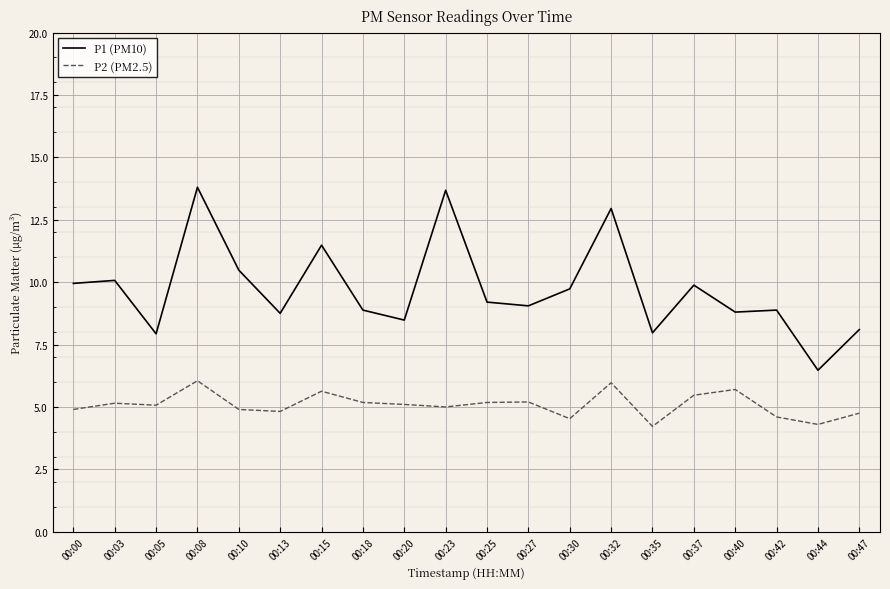

Which series has the largest range (max minus min)?

P1 (PM10)